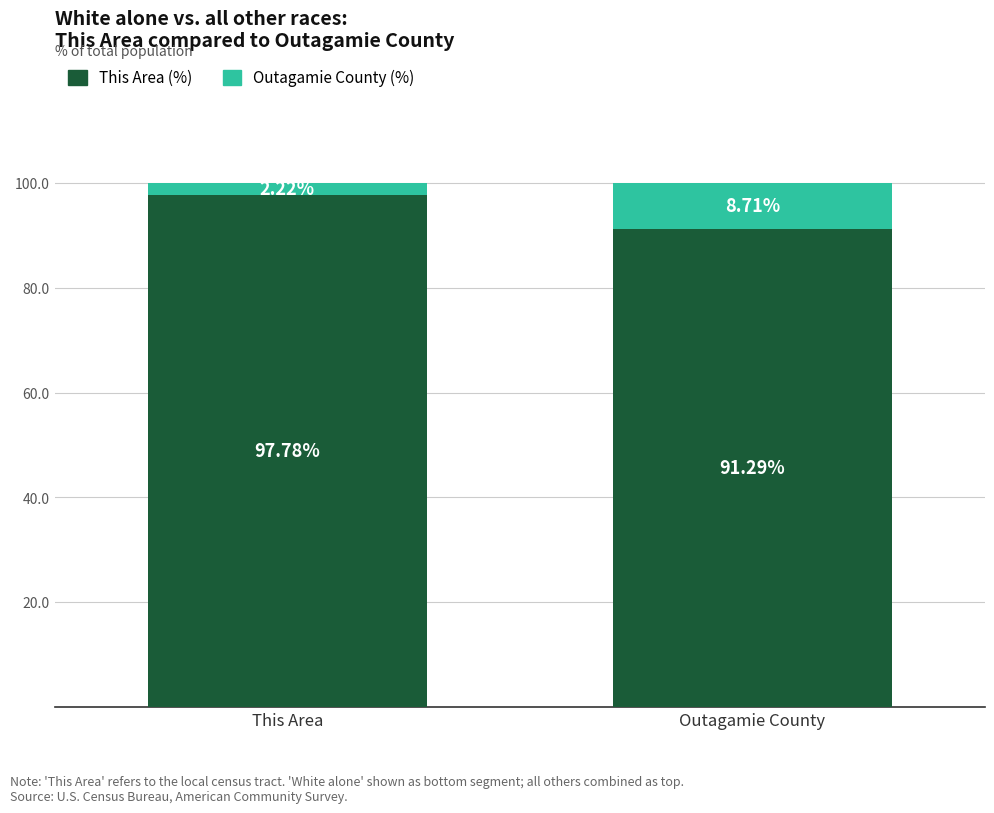

The This Area (%) series shows 91.3 at Outagamie County. True or false?

True